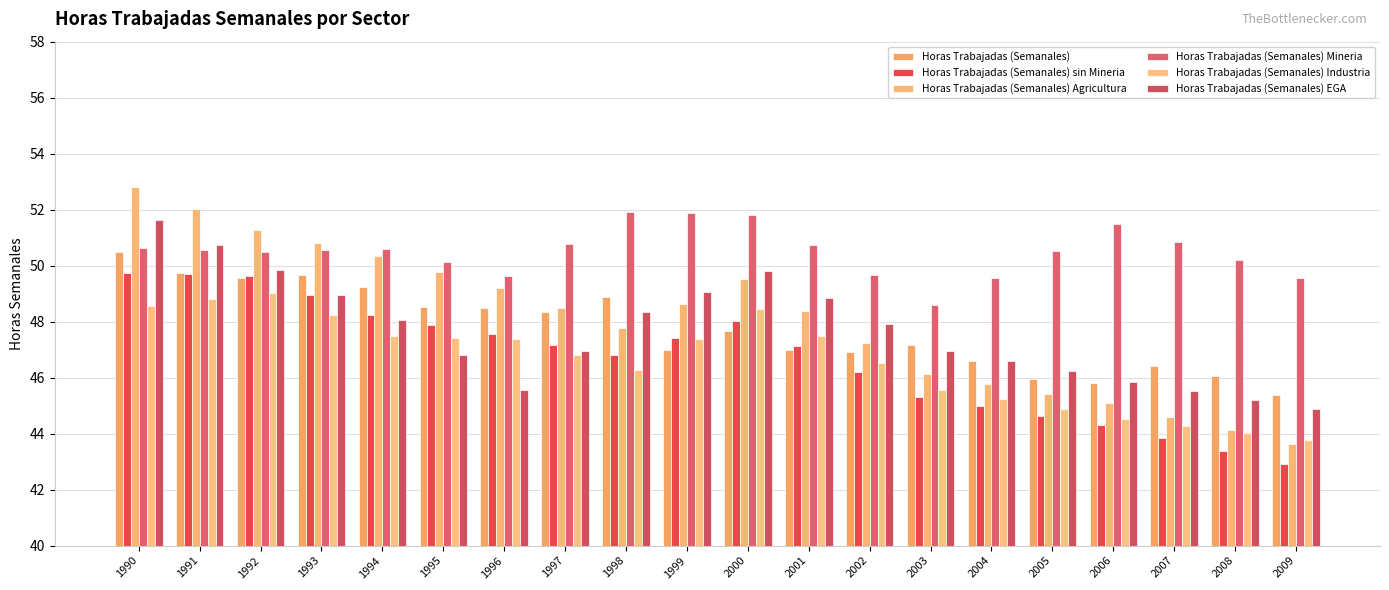

Is it true that Horas Trabajadas (Semanales) EGA equals 50.7 at 1991?

True